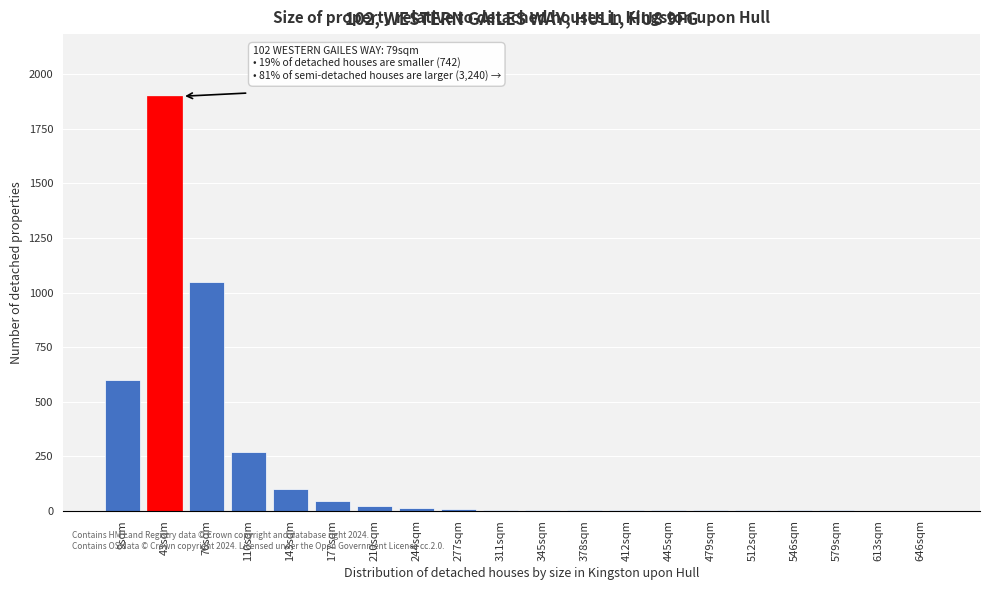

What is the sum of all values?

4023